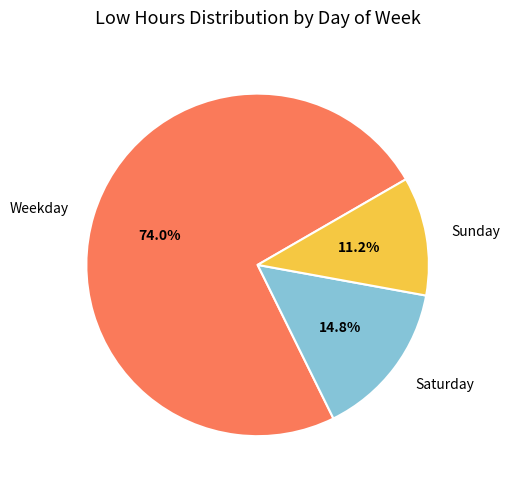

Is there any slice that represents more than half of the pie?

Yes